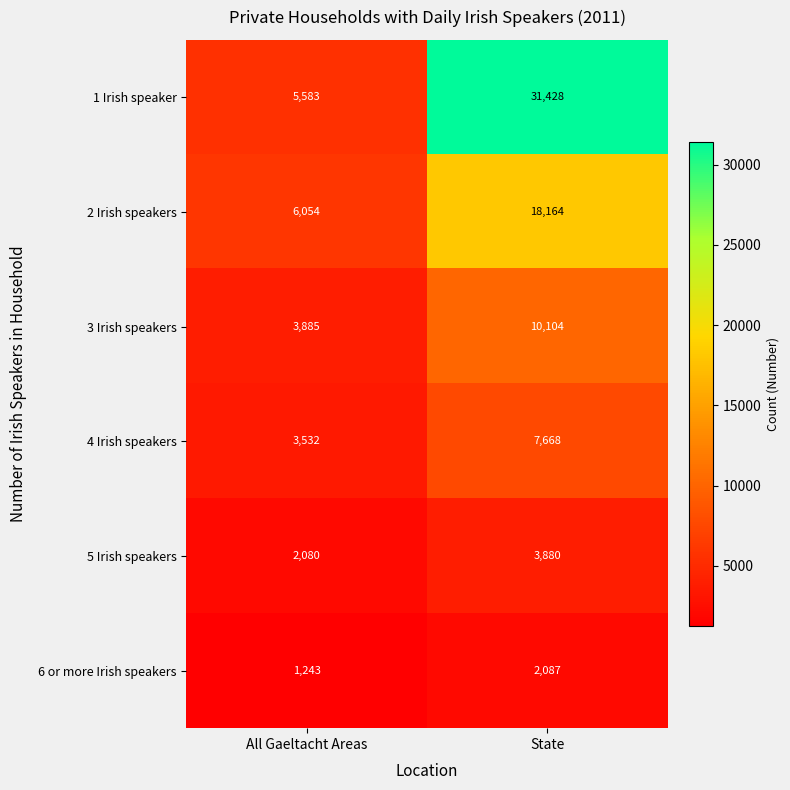

Rank the series at State from lowest to highest value.

6 or more Irish speakers, 5 Irish speakers, 4 Irish speakers, 3 Irish speakers, 2 Irish speakers, 1 Irish speaker